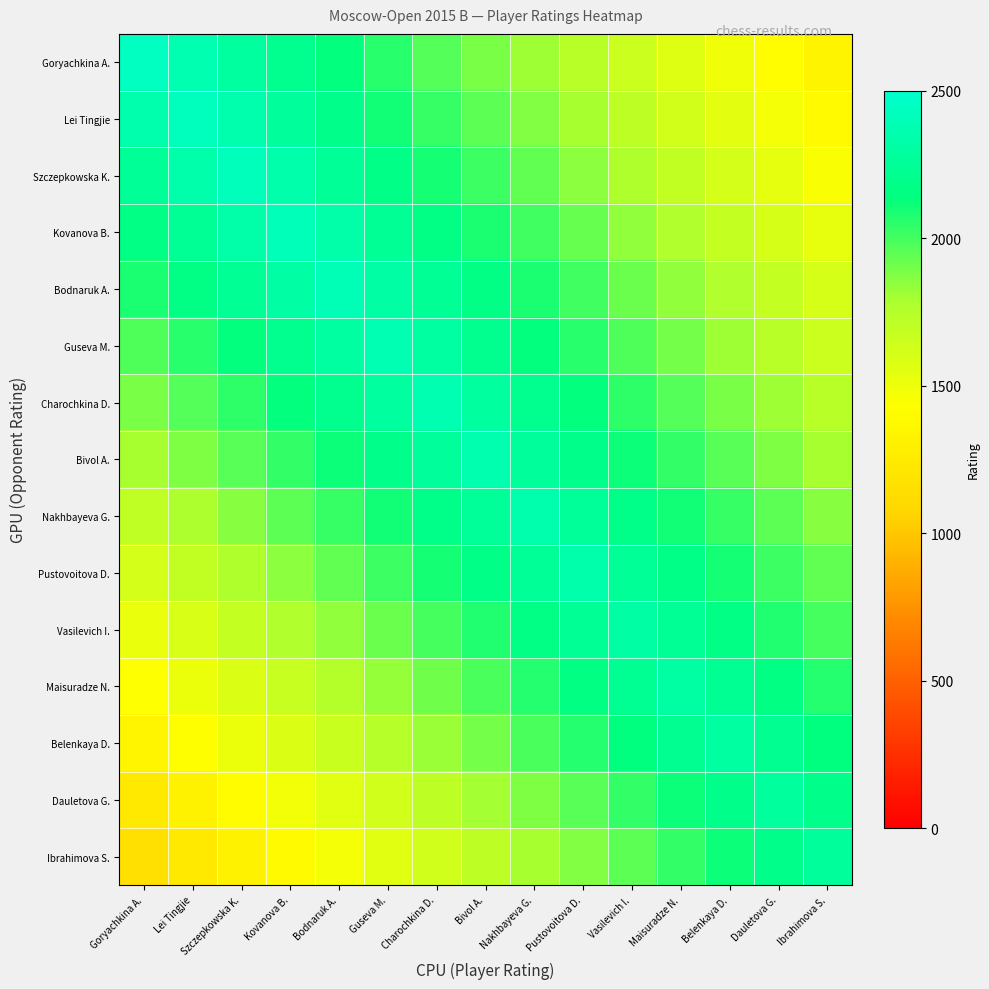

Which series has the largest range (max minus min)?

Goryachkina A.